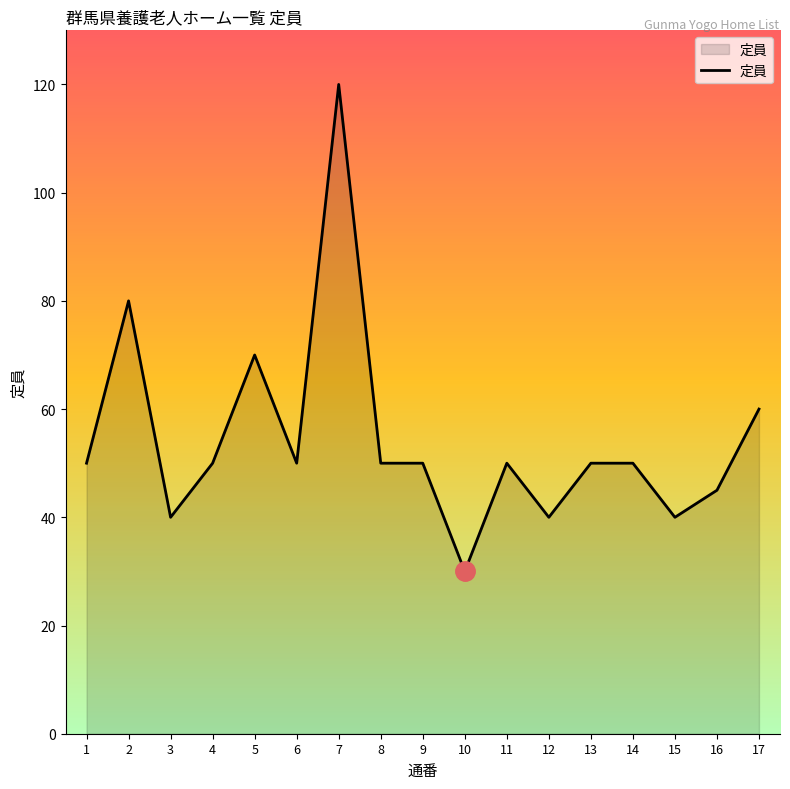

Reading left to right, what are all the values shown in this chart?

1=50	2=80	3=40	4=50	5=70	6=50	7=120	8=50	9=50	10=30	11=50	12=40	13=50	14=50	15=40	16=45	17=60